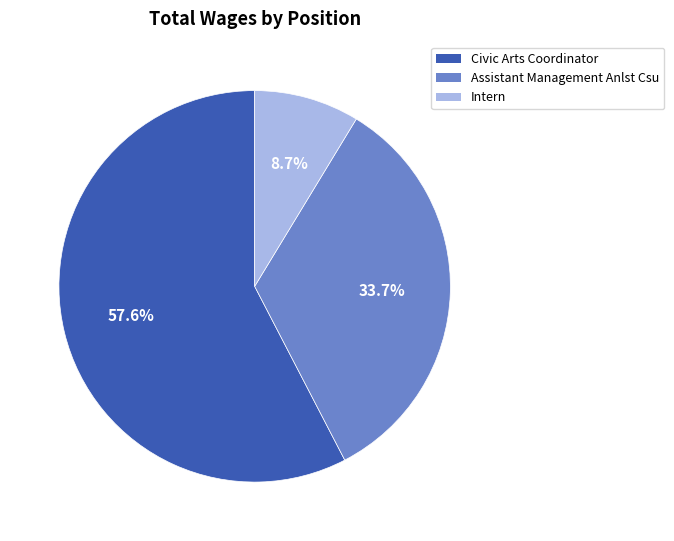

Does Civic Arts Coordinator represent more than half of the total?

Yes